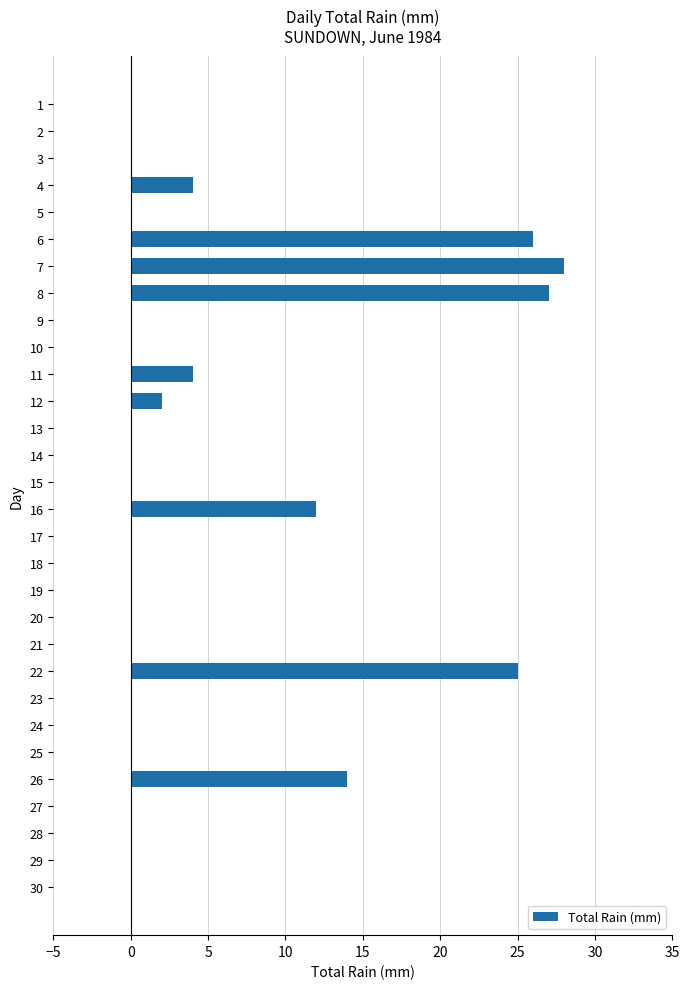

The chart shows a value of -18 at 20. True or false?

False